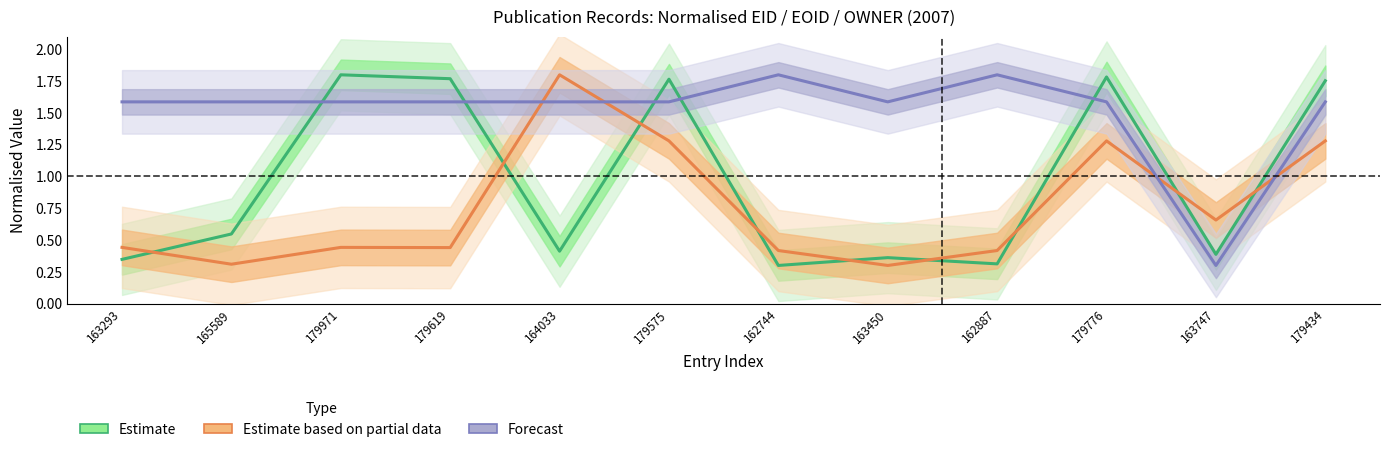

Does the chart display data point markers on the line(s)?

No